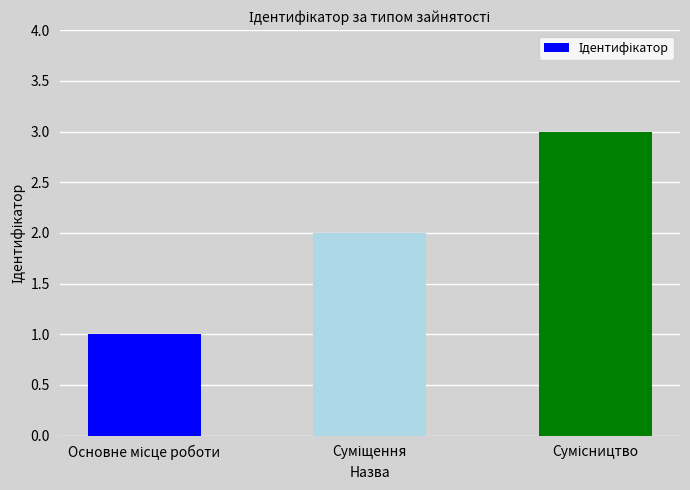

What is the greatest value displayed?

3